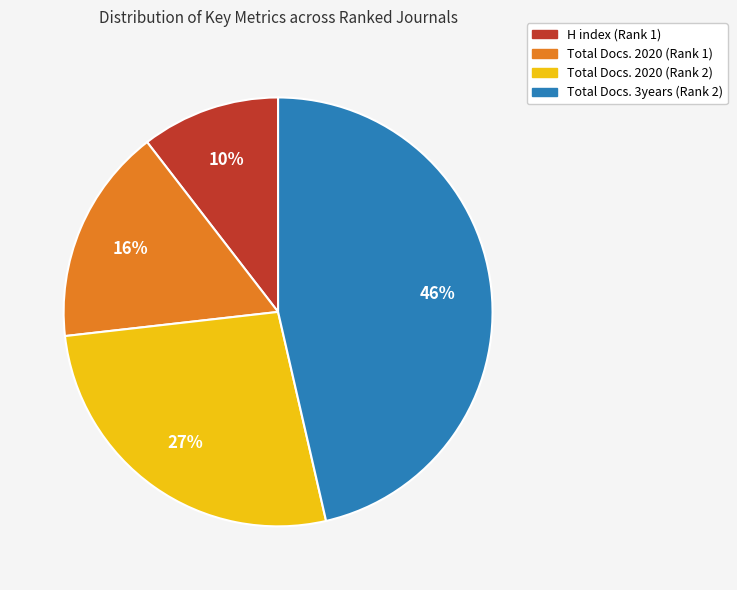

To the nearest percent, what is the difference between the Total Docs. 3years (Rank 2) and Total Docs. 2020 (Rank 1) slice percentages?

30%